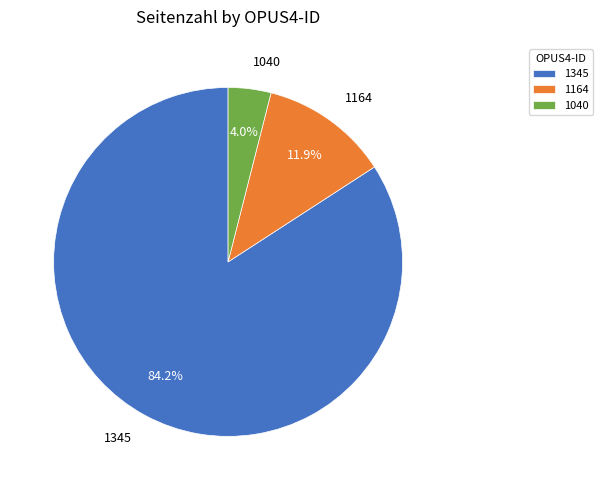

How many slices are in this pie chart?

3